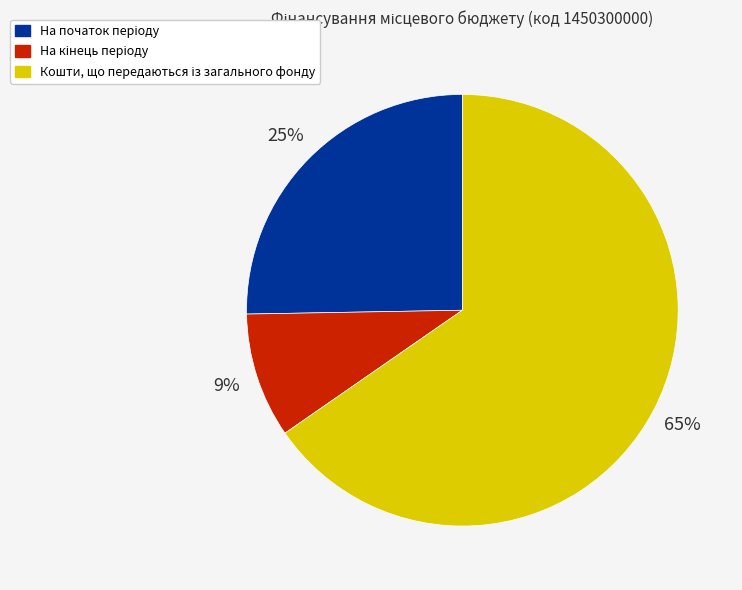

Is there a majority slice in this chart?

Yes